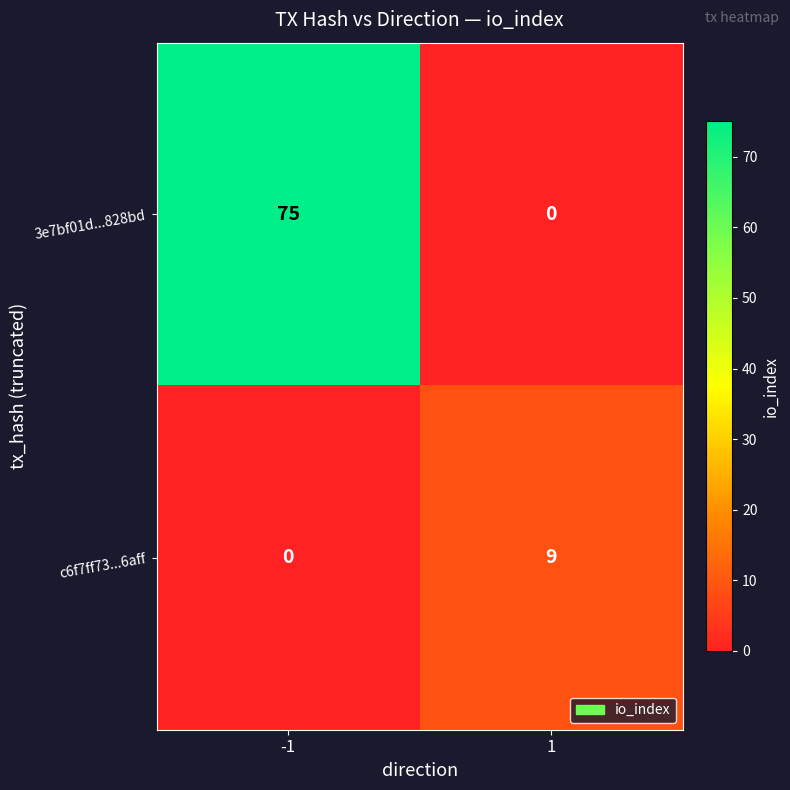

Read the c6f7ff73...6aff value at 1.

9